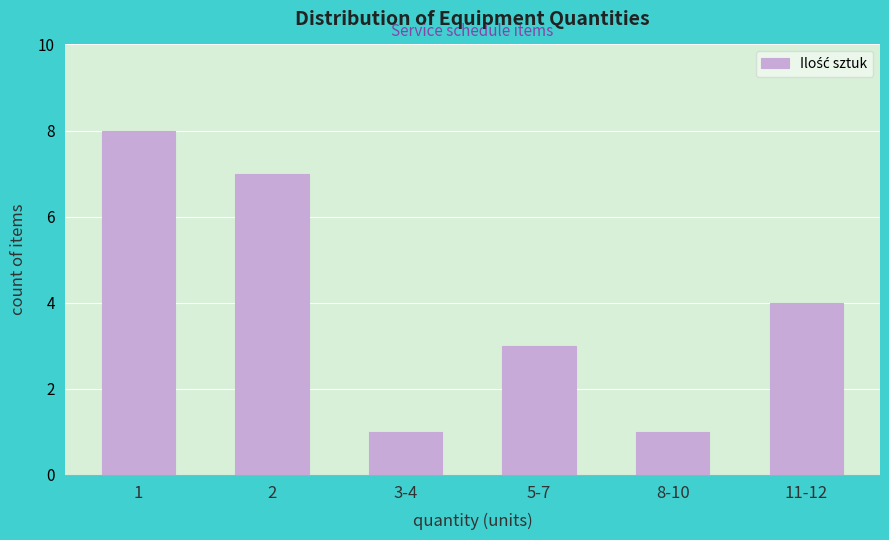

Reading left to right, transcribe all the data shown in this chart.

8	7	1	3	1	4